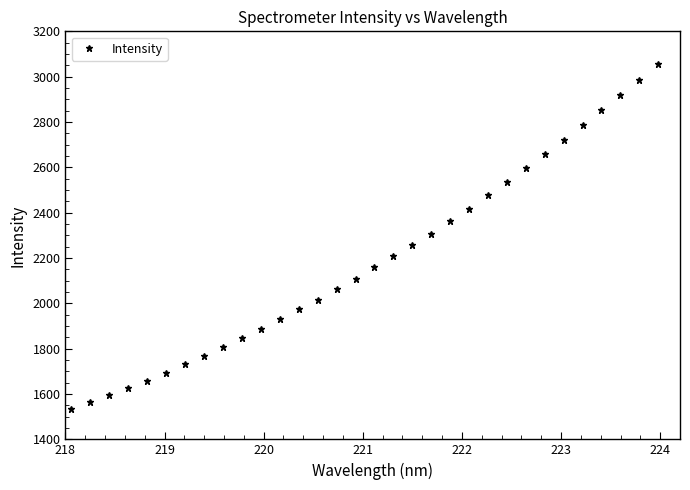

What is the sum of all values?

70100.1